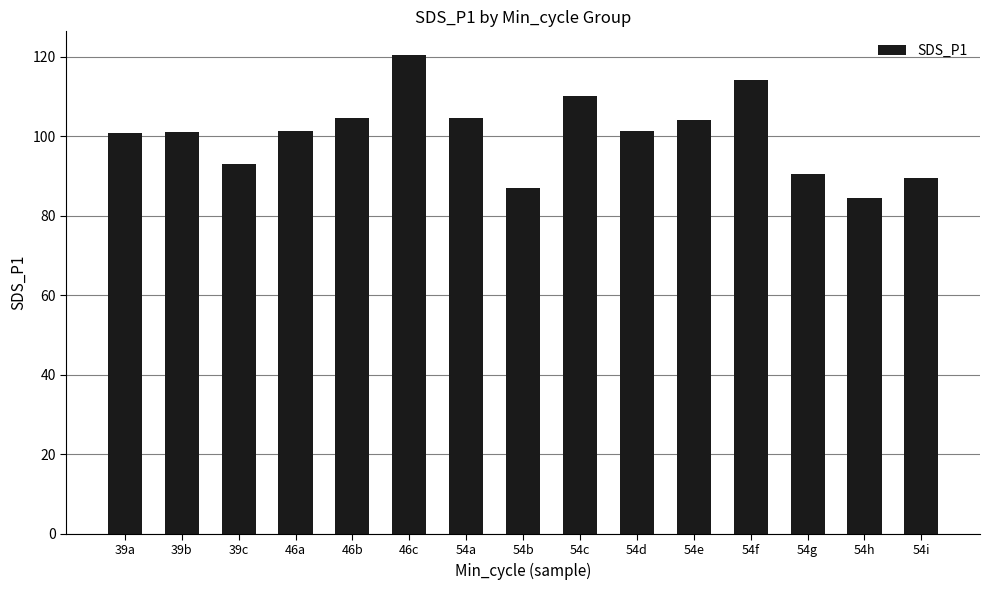

Which has a higher value, 54d or 54b?

54d